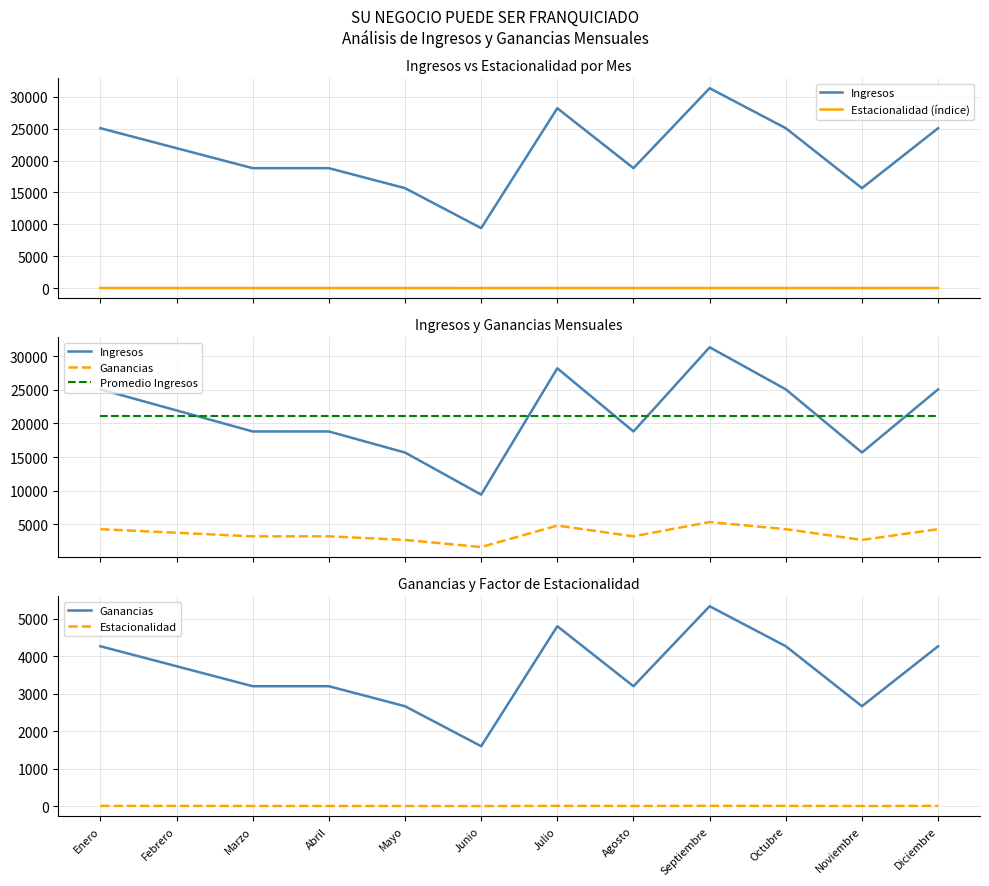

Rank the series at Agosto from lowest to highest value.

Estacionalidad (índice), Estacionalidad, Ganancias, Ingresos, Promedio Ingresos